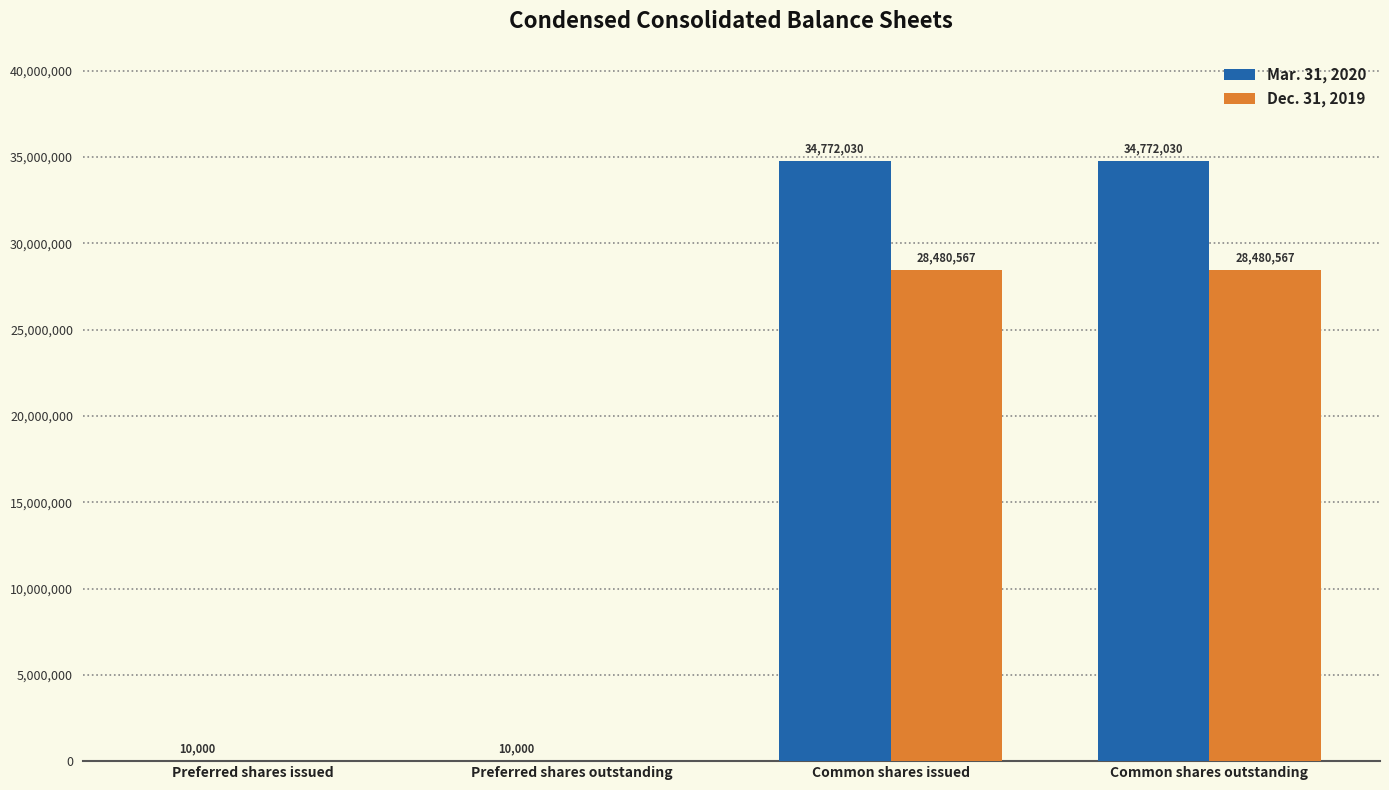

Between Preferred shares issued and Common shares issued, which series saw the biggest shift?

Mar. 31, 2020